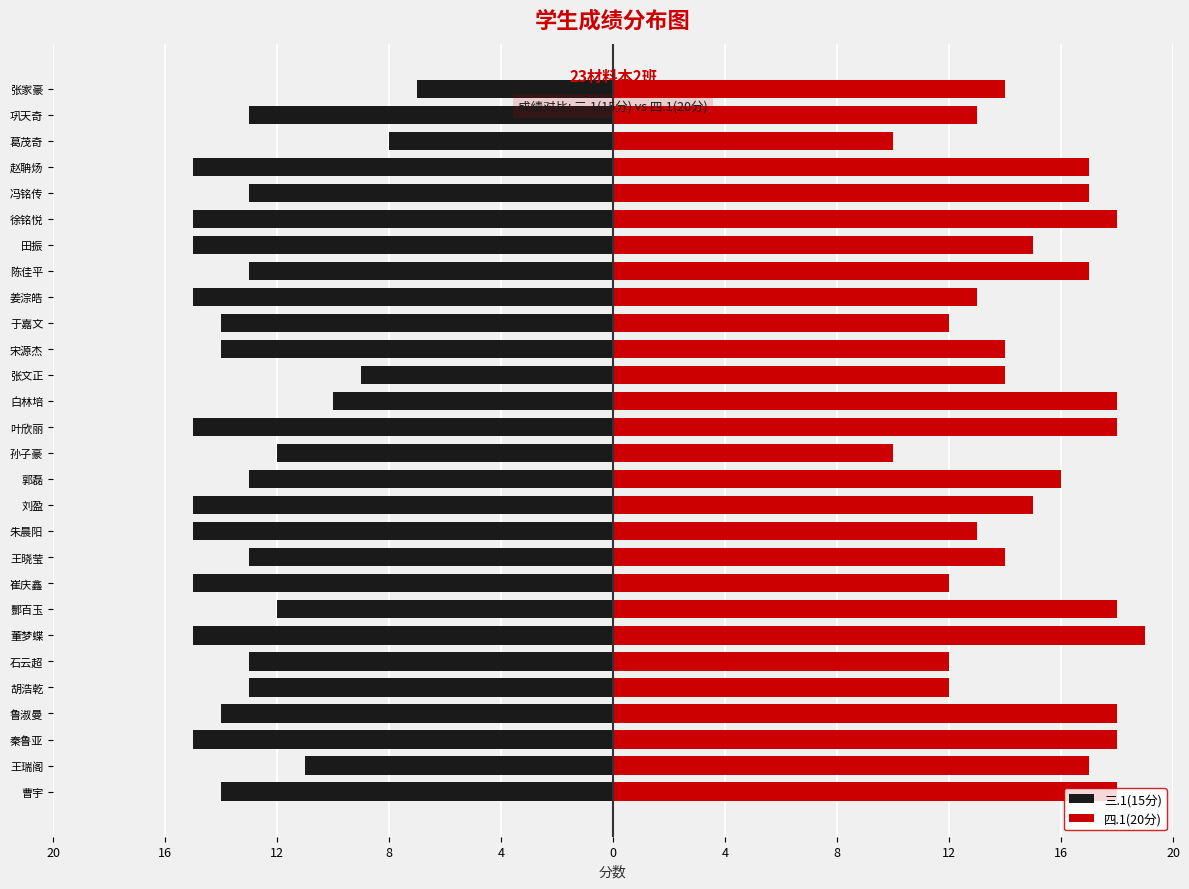

What is the total value across all series at 郭磊?

3